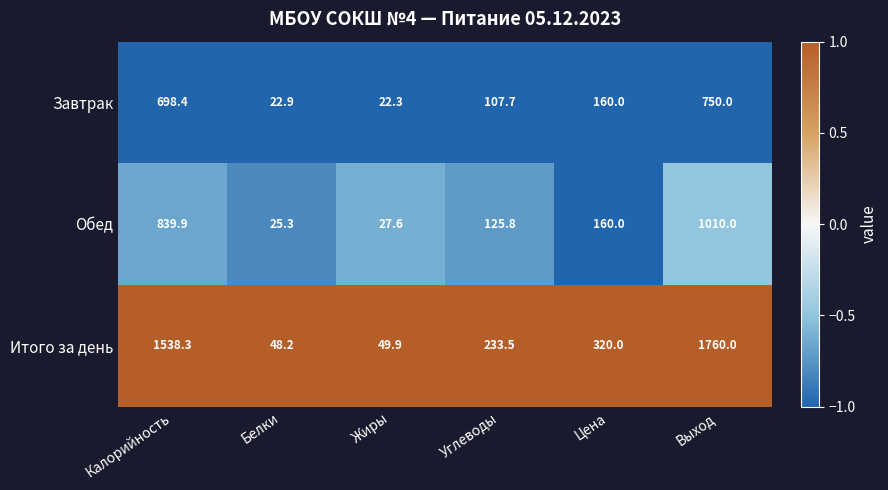

Rank the series by their maximum value, from highest to lowest.

Итого за день, Обед, Завтрак